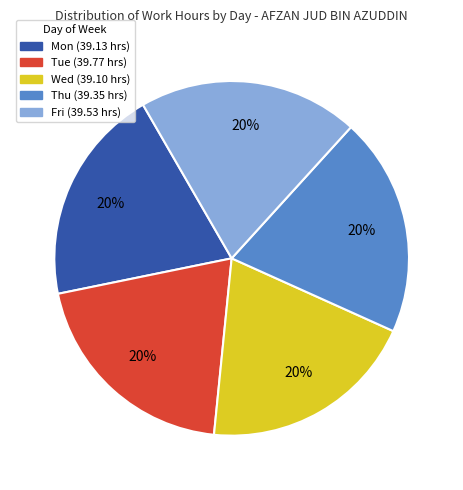

To the nearest percent, what is the average slice percentage?

20%